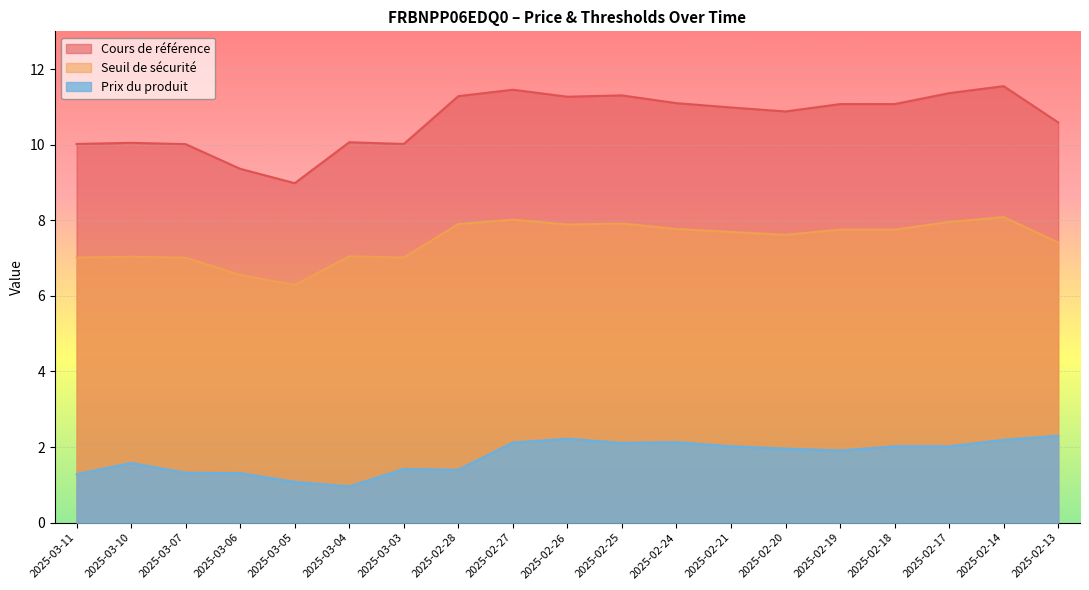

At which category is the sum across all series the highest?

2025-02-14